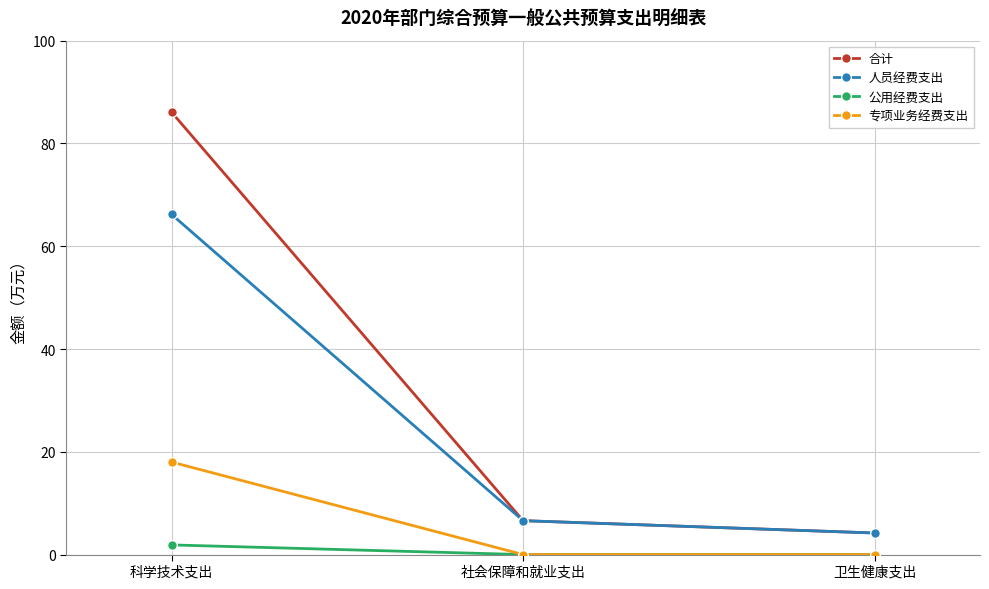

Reading left to right, list all the values displayed in this chart.

合计: 86.1	6.6	4.2
人员经费支出: 66.2	6.6	4.2
公用经费支出: 1.9	0.0	0.0
专项业务经费支出: 18.0	0.0	0.0